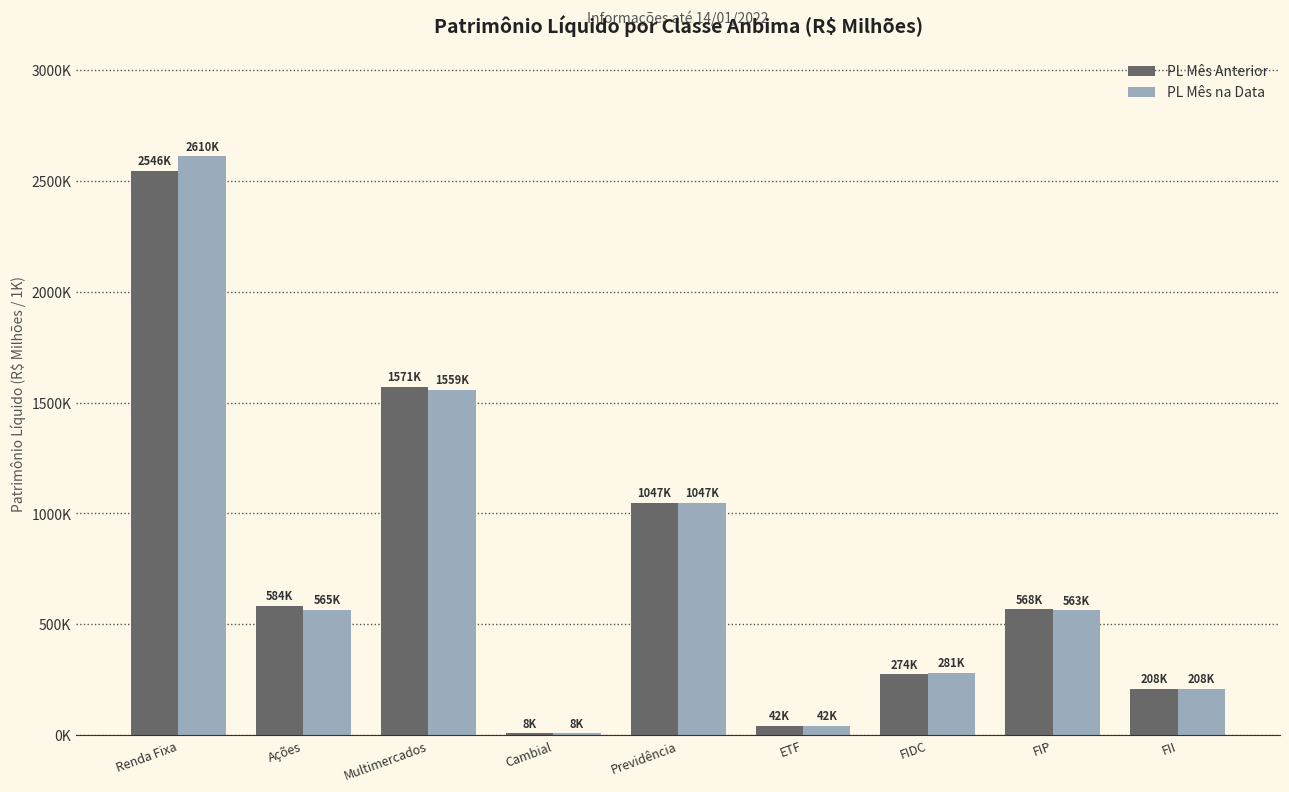

Reading left to right, transcribe all the data shown in this chart.

PL Mês Anterior: 2546457.6	583689.7	1570631.9	8042.9	1046978.1	41842.7	274065.4	567801.7	208033.5
PL Mês na Data: 2610308.3	565277.2	1558602.1	7802.9	1047003.5	42325.0	281488.2	563024.9	208033.5